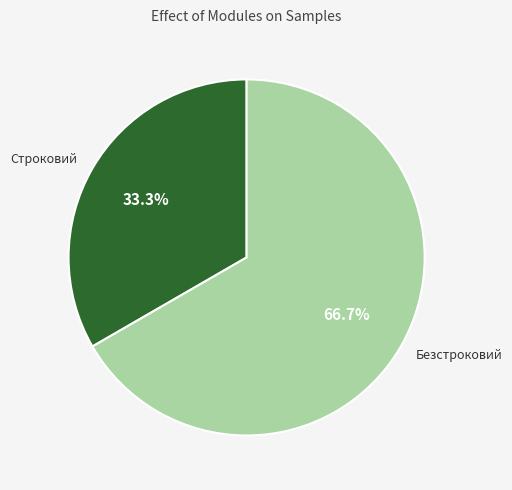

To the nearest percent, what is the difference between the Безстроковий and Строковий slice percentages?

33%